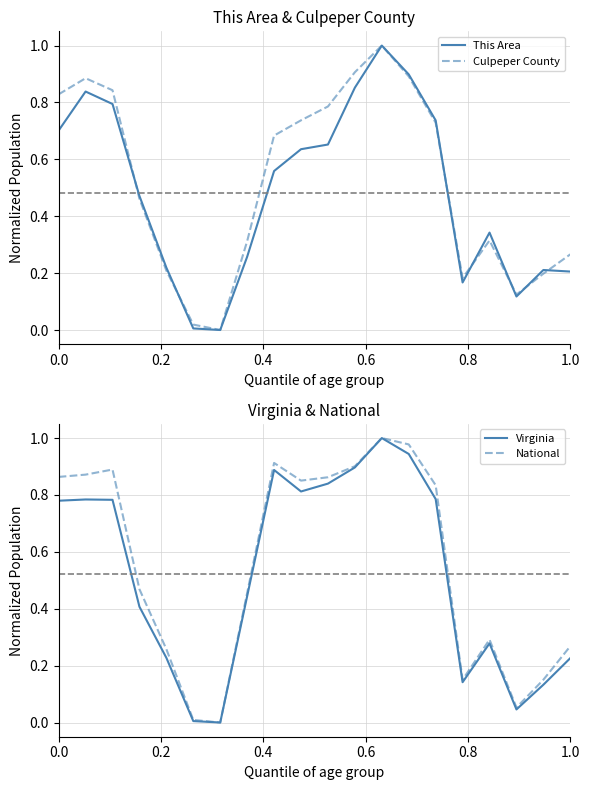

What is the value of the National point at the 19th from the left?

0.2